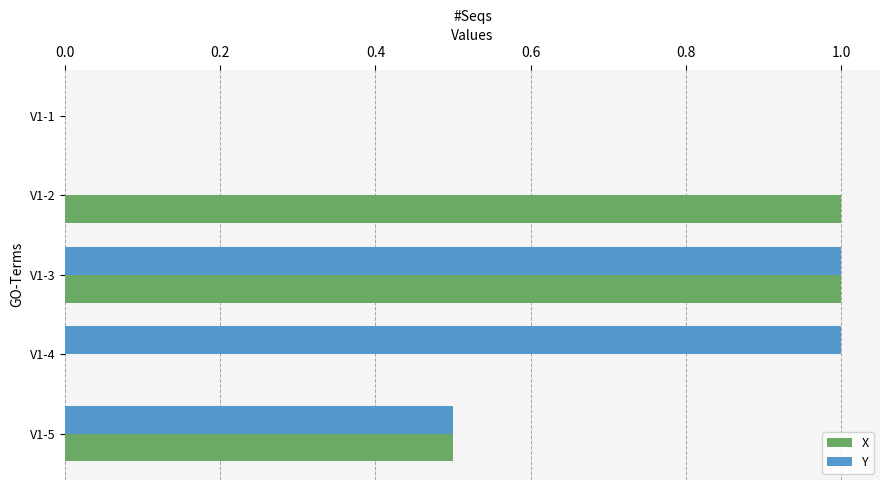

Is it true that X equals 0.3 at V1-4?

False